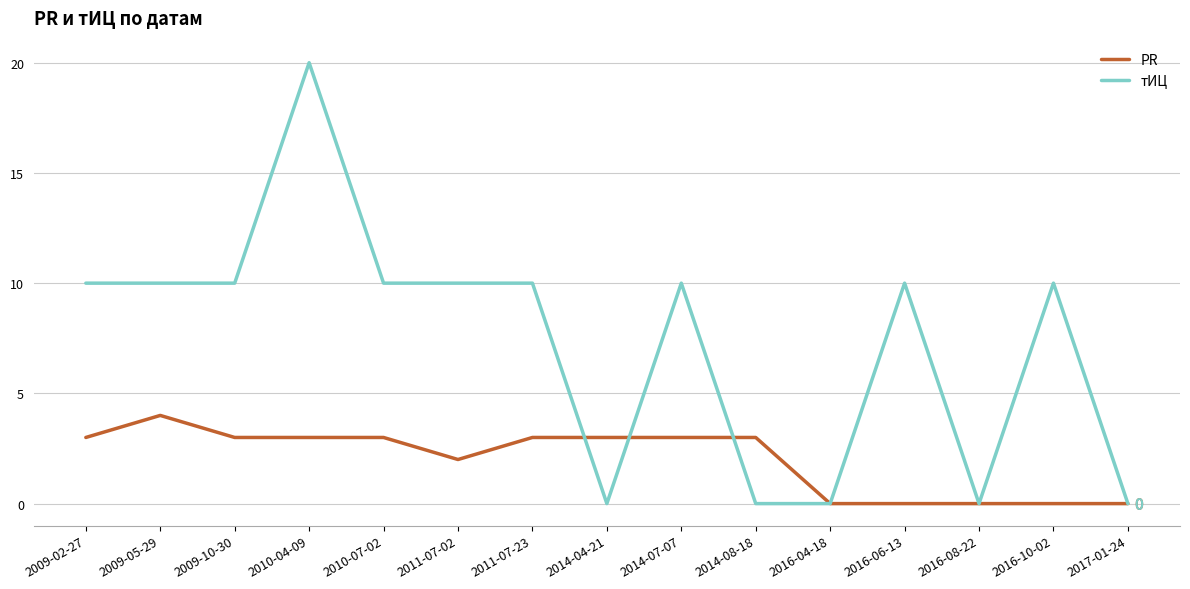

List the series in order of their peak value, highest first.

тИЦ, PR